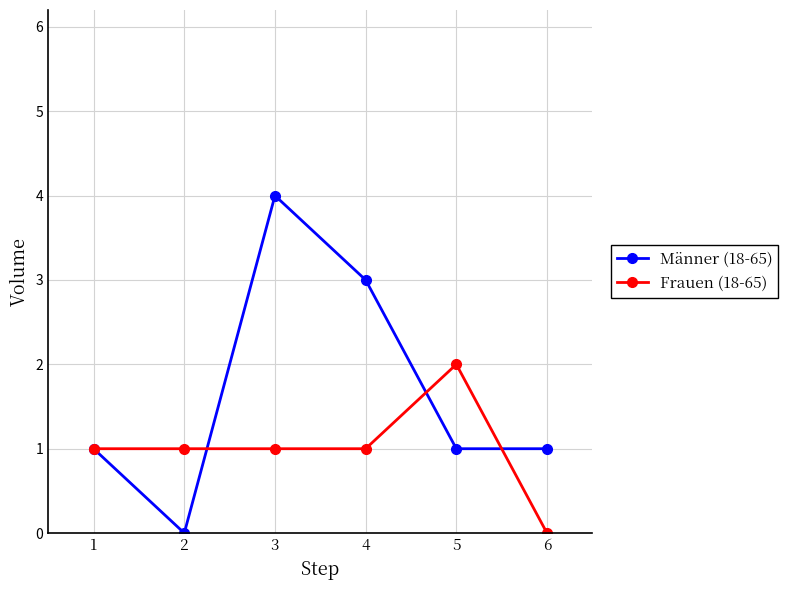

In Männer (18-65), how many points are higher than both neighbors (excluding endpoints)?

1